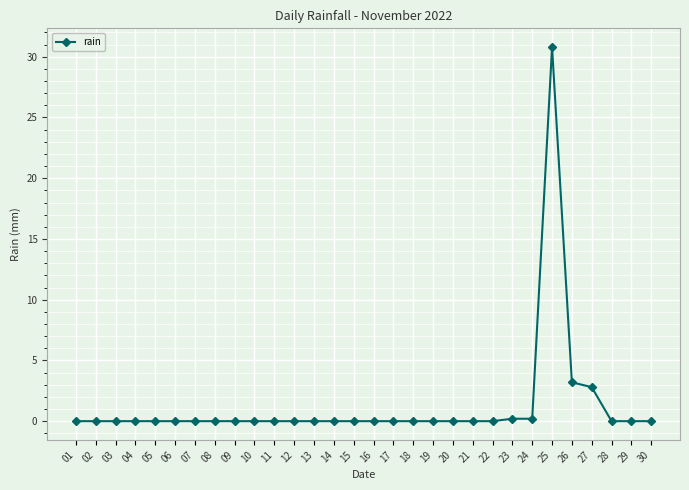

Which category has the highest value across all series?

25